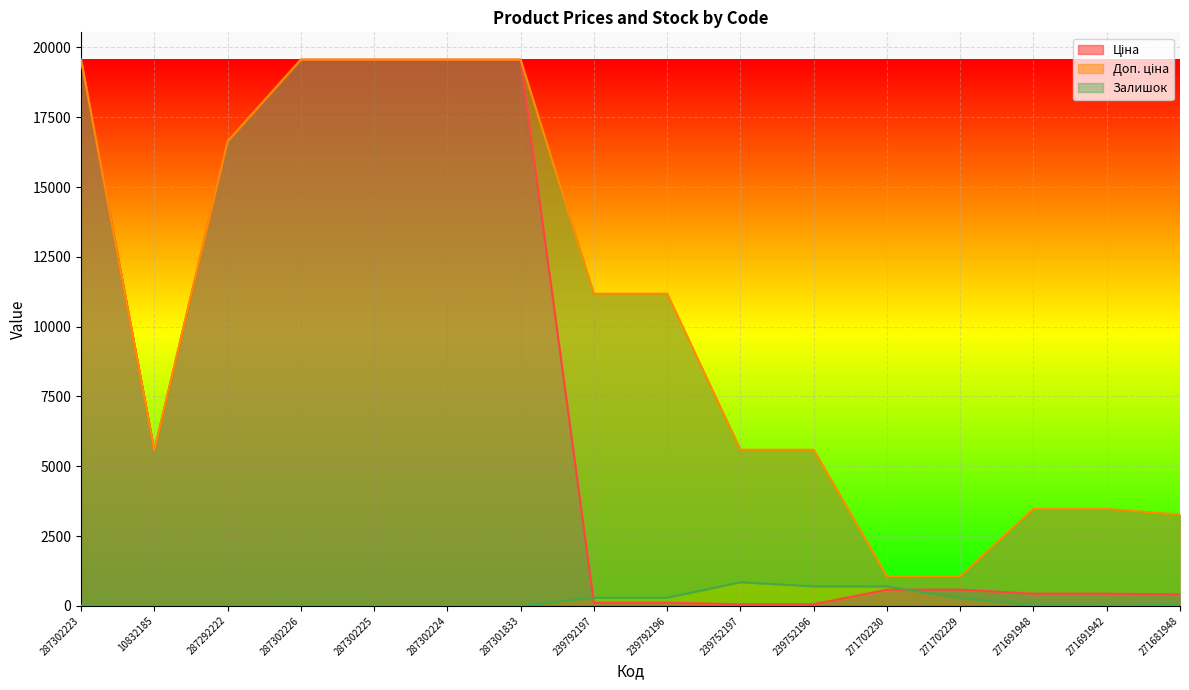

Which series has the largest total across all categories?

Доп. ціна